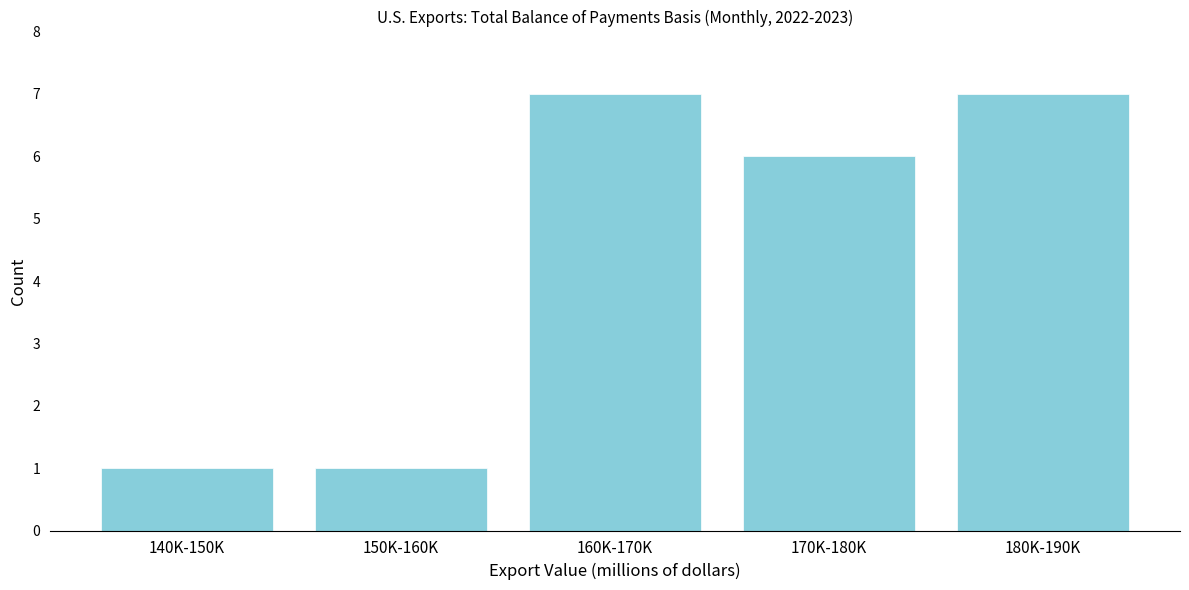

Reading left to right, extract all data points from this chart.

140K-150K=1	150K-160K=1	160K-170K=7	170K-180K=6	180K-190K=7